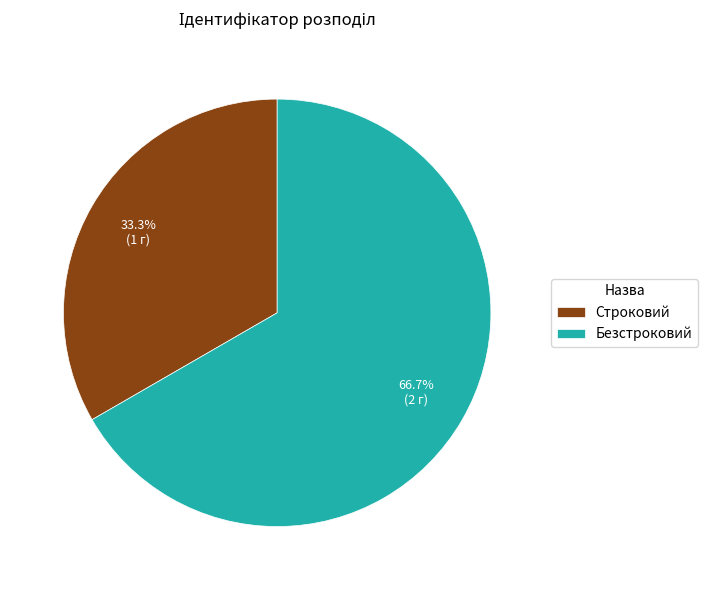

What is the ratio of the value at Строковий to the value at Безстроковий?

0.5